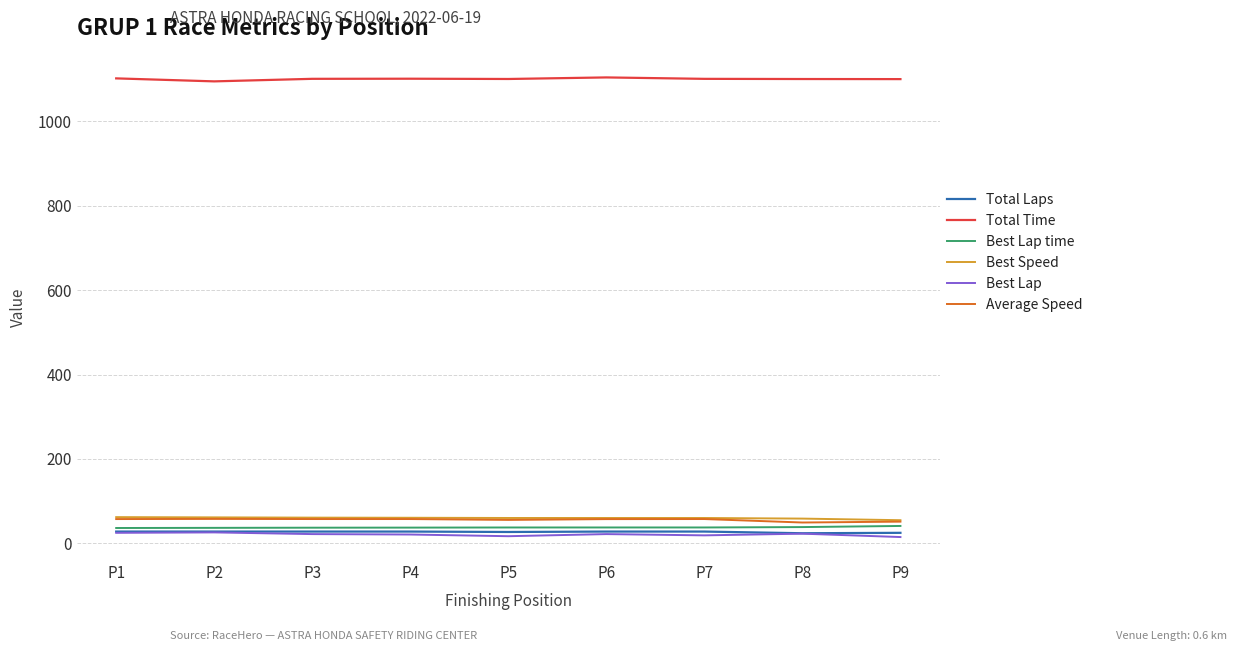

How many lines are shown in the chart?

6